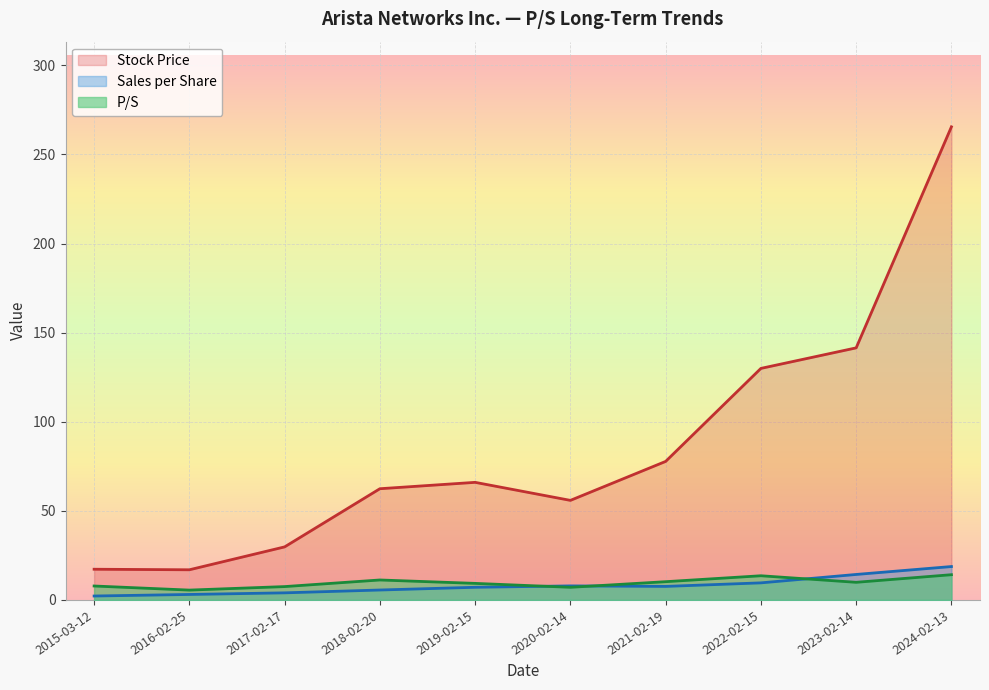

Where is Sales per Share nearest to the value 10?

2022-02-15